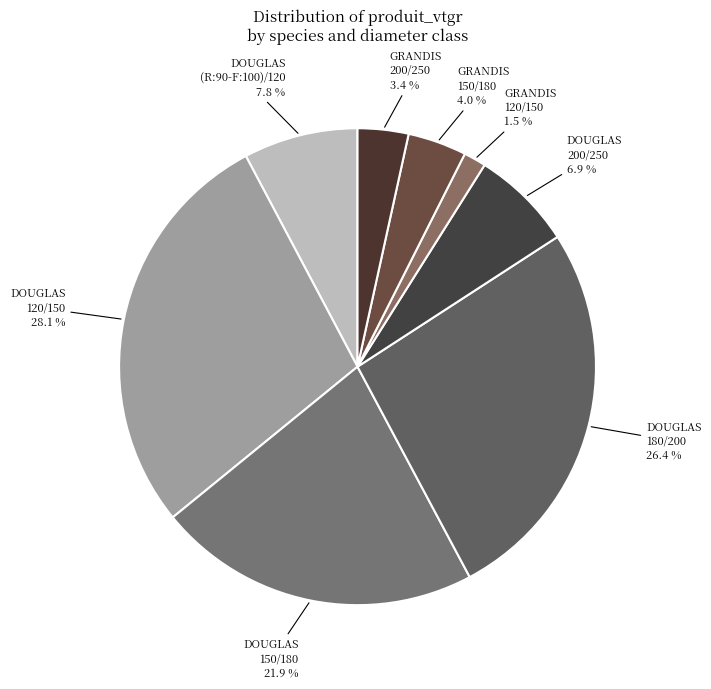

Count the number of slices in the pie.

8